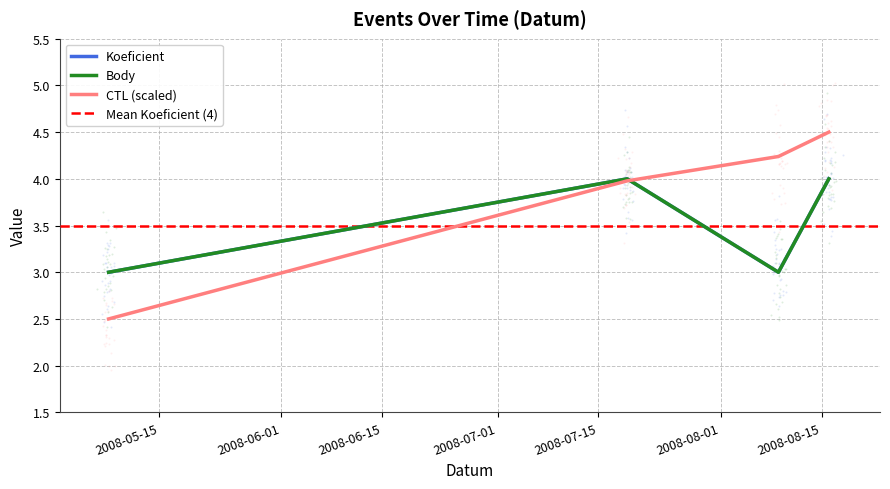

At which category is the sum across all series the highest?

2008-08-16